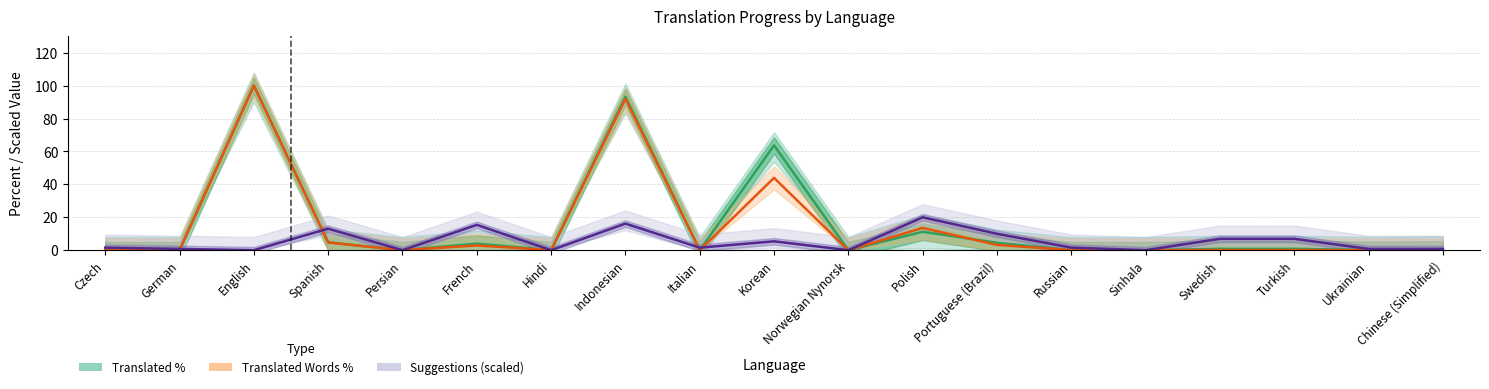

What is the value of the Suggestions (scaled) point at the 16th from the left?

6.9